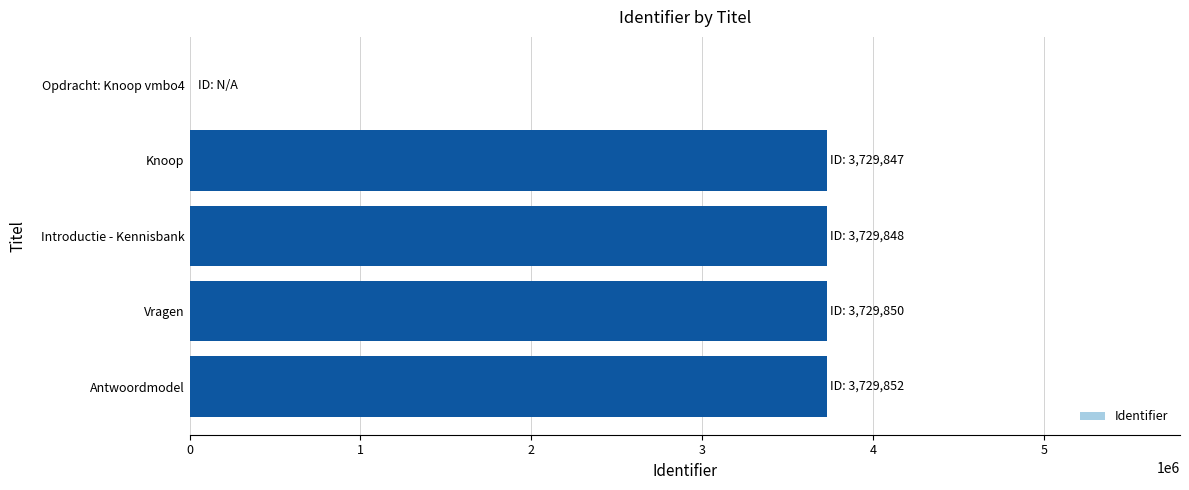

How many data points does each series have?

5